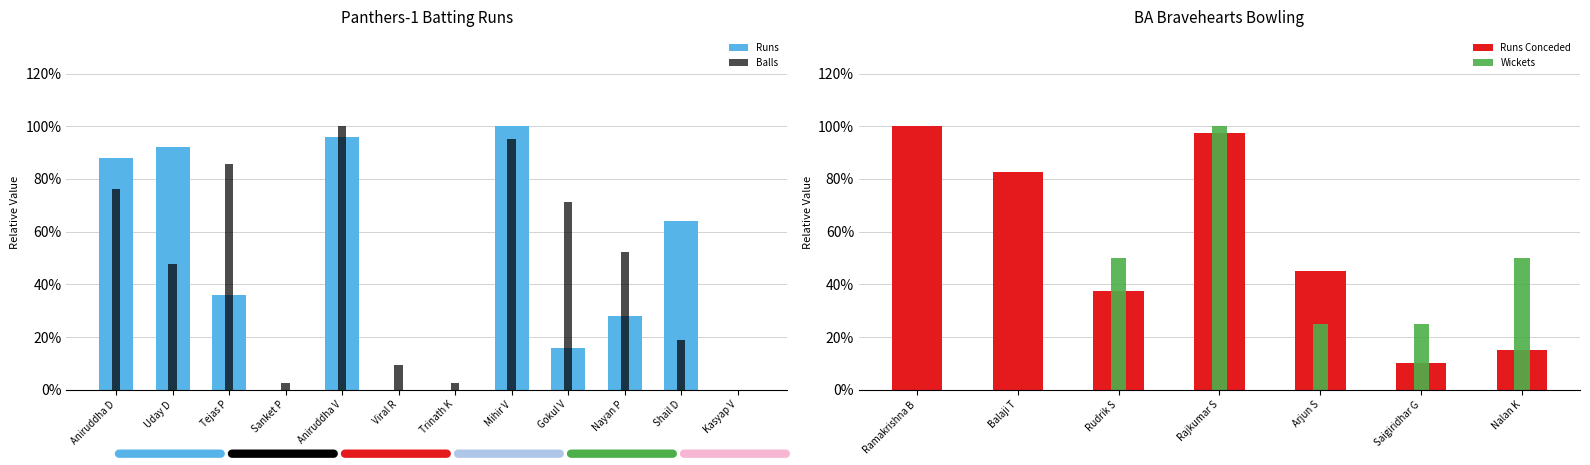

Is it true that Panthers-1 Batting (Runs) equals 1.0 at Mihir V?

True